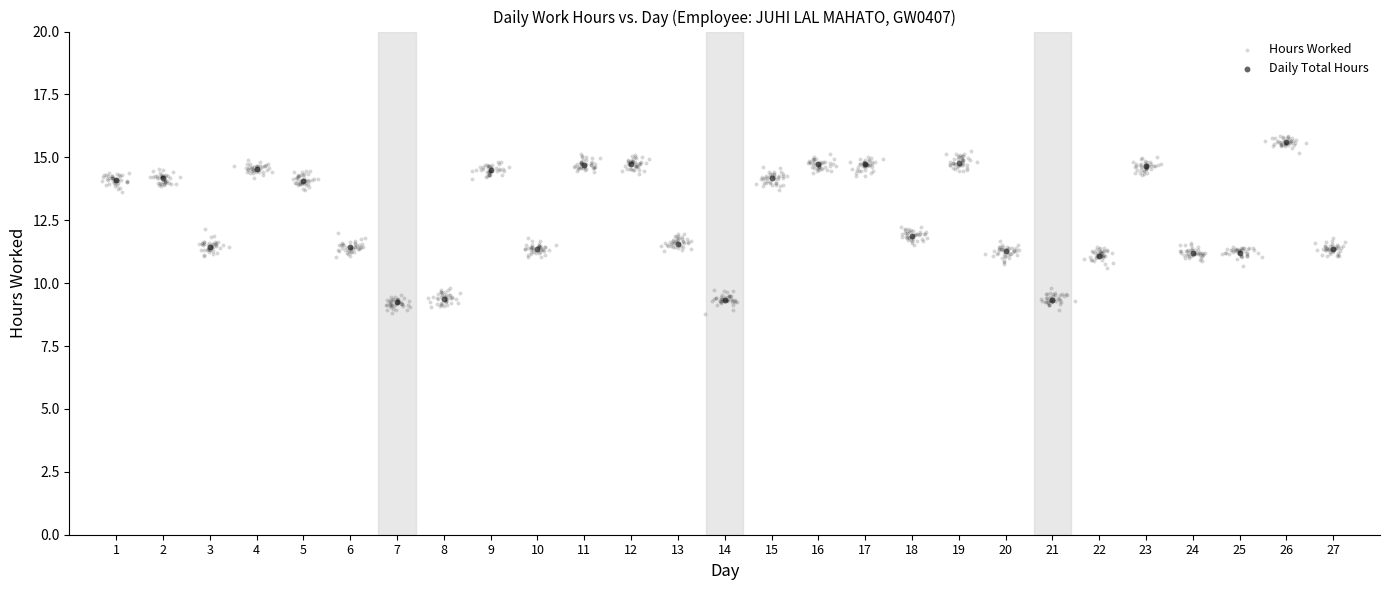

Which series has the largest Y range (max minus min)?

Hours Worked